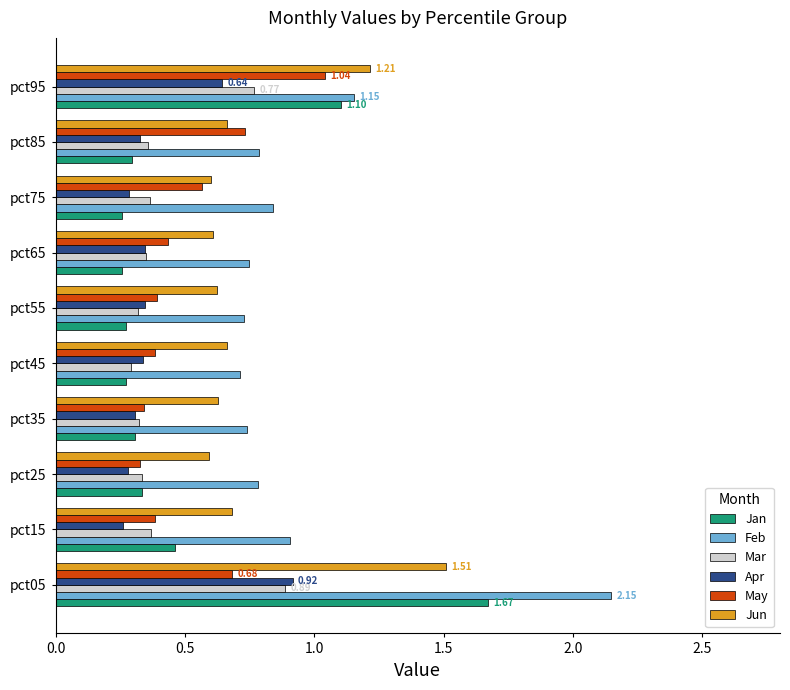

At how many categories does at least one series exceed 1?

2